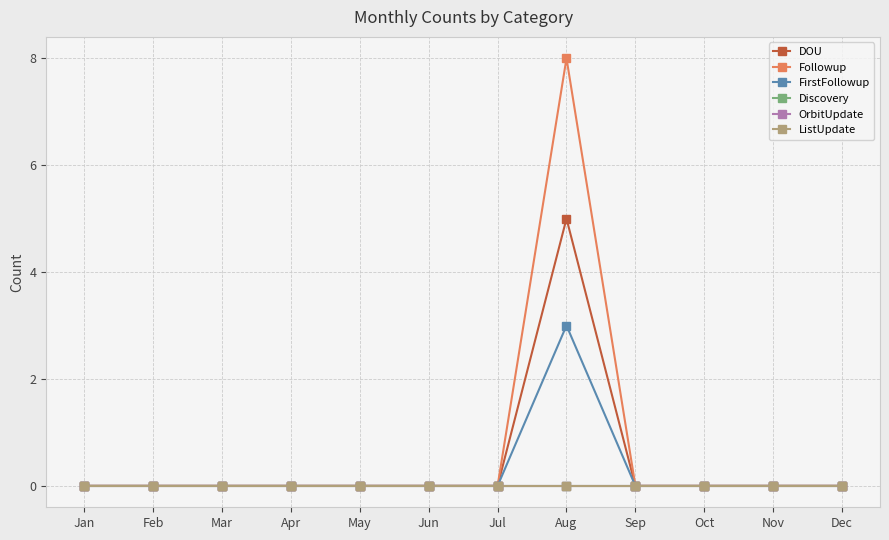

How many interior local peaks does the FirstFollowup series have?

1